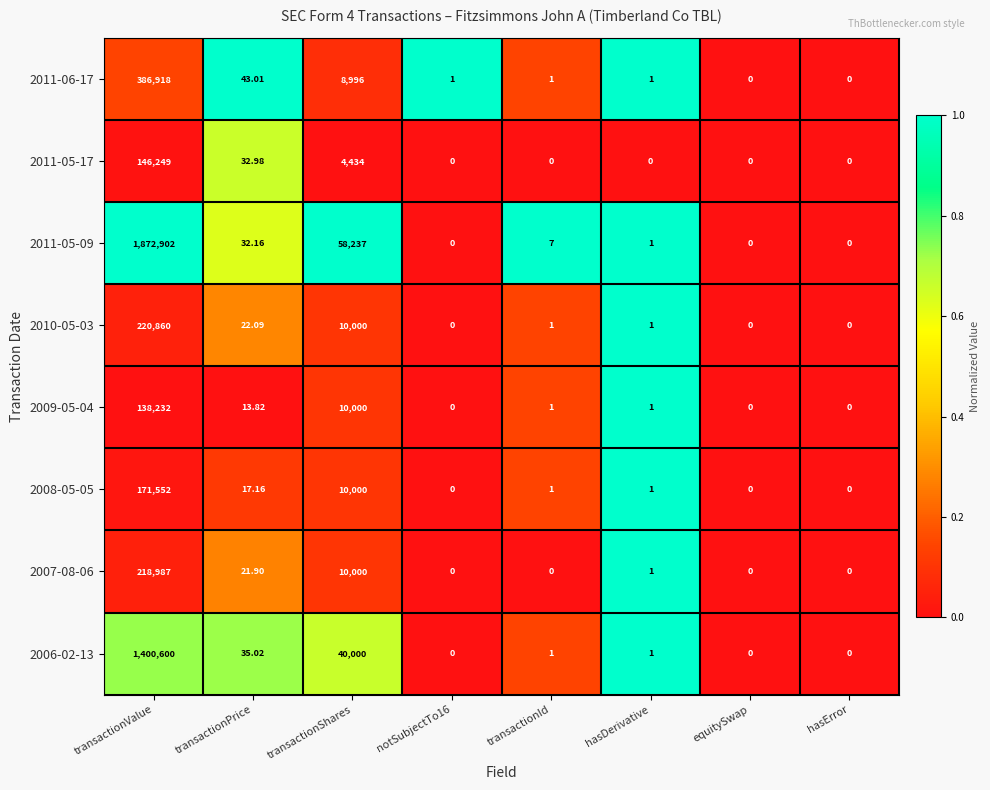

Is the value of 2007-08-06 at transactionValue greater than the value of 2010-05-03 at transactionPrice?

Yes